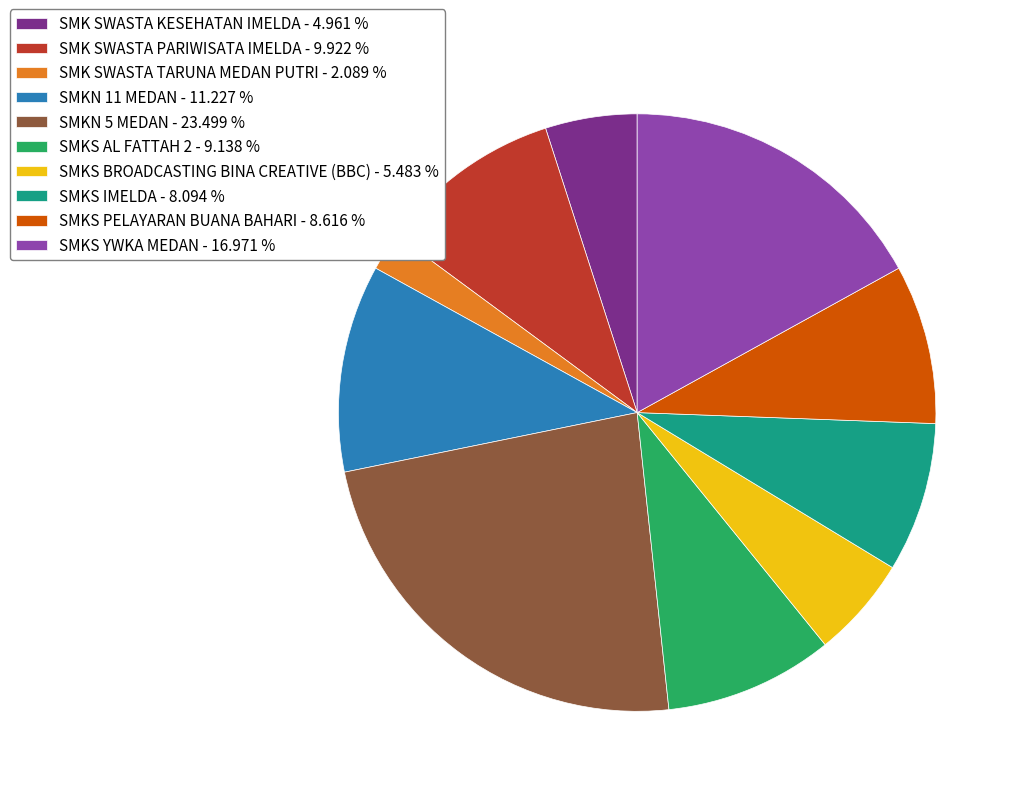

Between SMKS BROADCASTING BINA CREATIVE (BBC) - 5.483 % and SMKS YWKA MEDAN - 16.971 %, which is larger?

SMKS YWKA MEDAN - 16.971 %